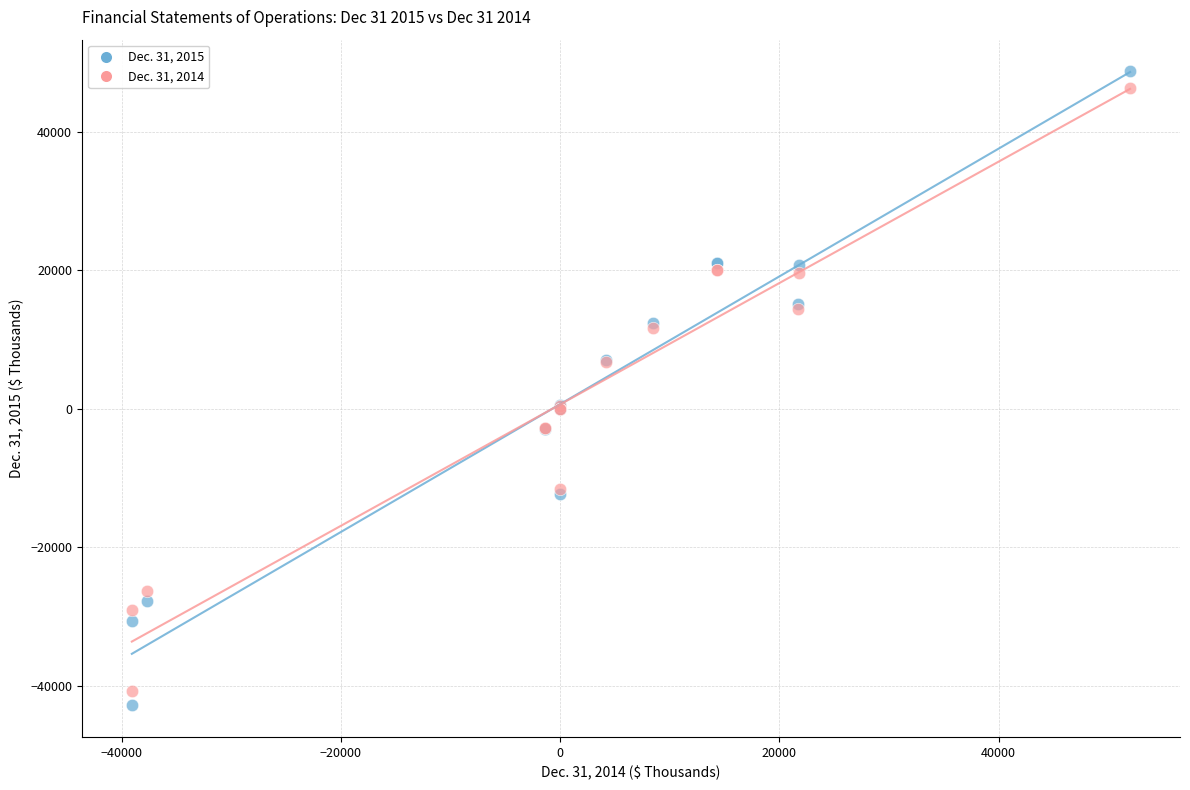

Which series has the largest Y range (max minus min)?

Dec. 31, 2015